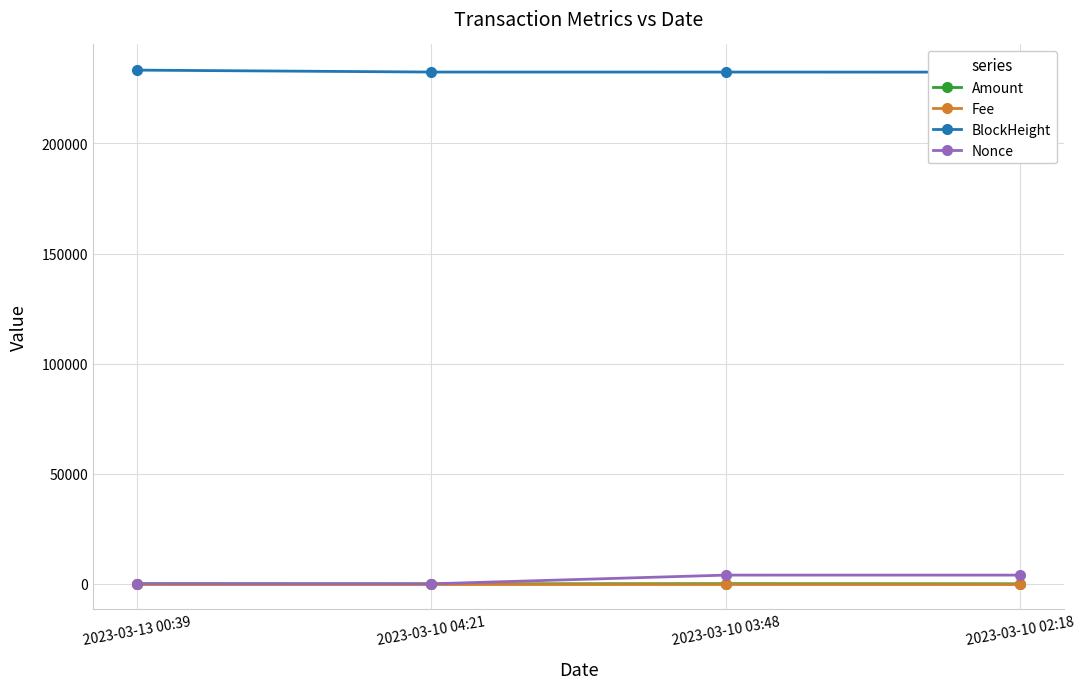

Which has a higher value, 2023-03-10 04:21 or 2023-03-10 03:48?

2023-03-10 03:48